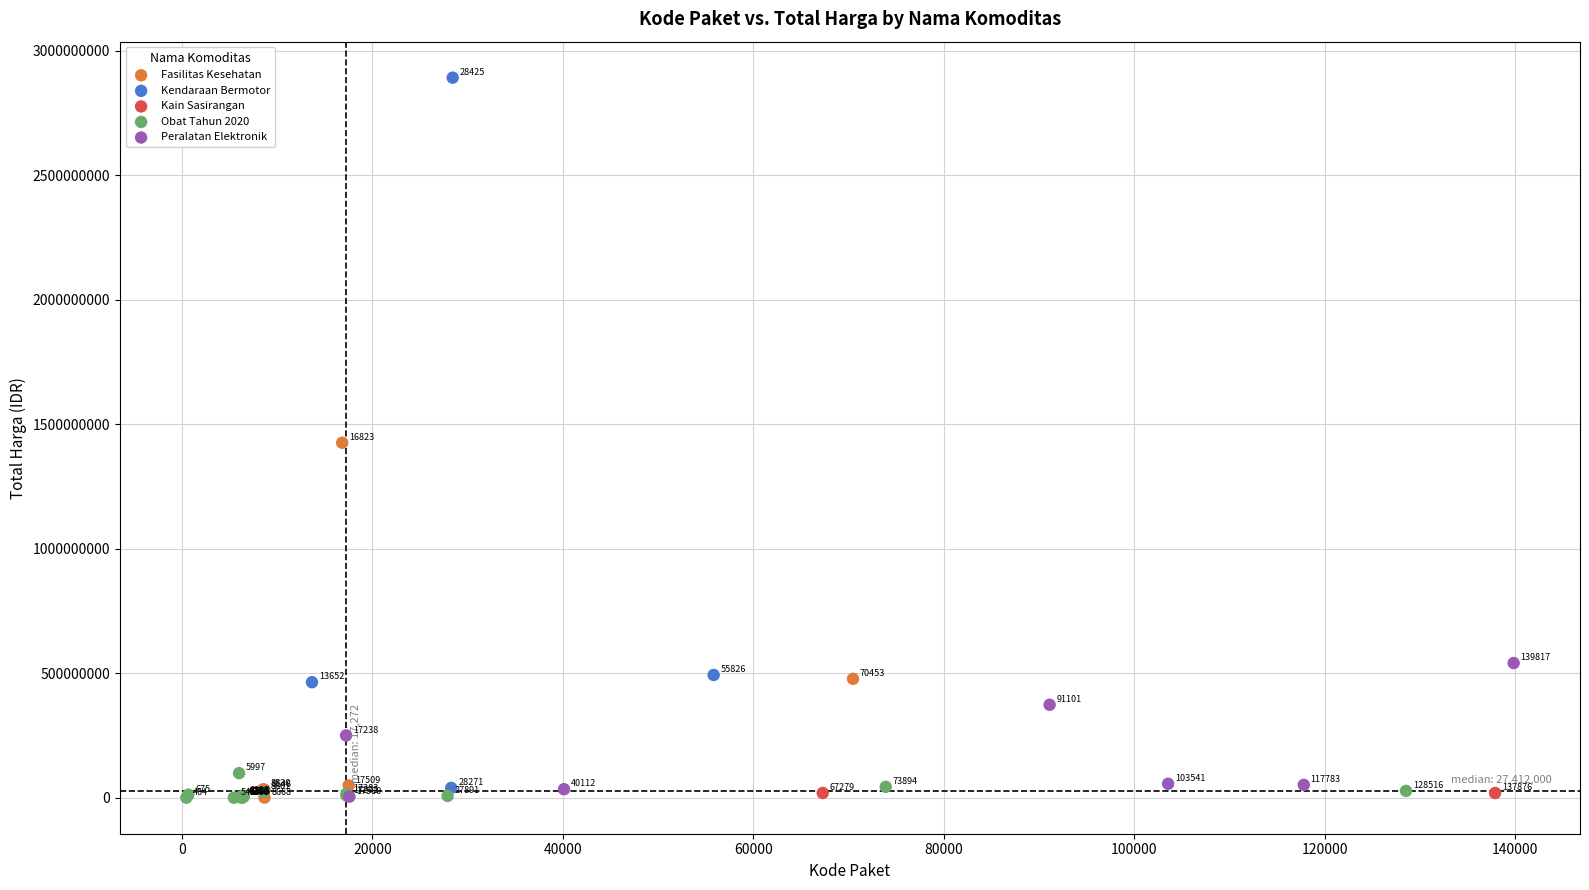

What are all the series names shown in the legend?

Fasilitas Kesehatan, Kendaraan Bermotor, Kain Sasirangan, Obat Tahun 2020, Peralatan Elektronik